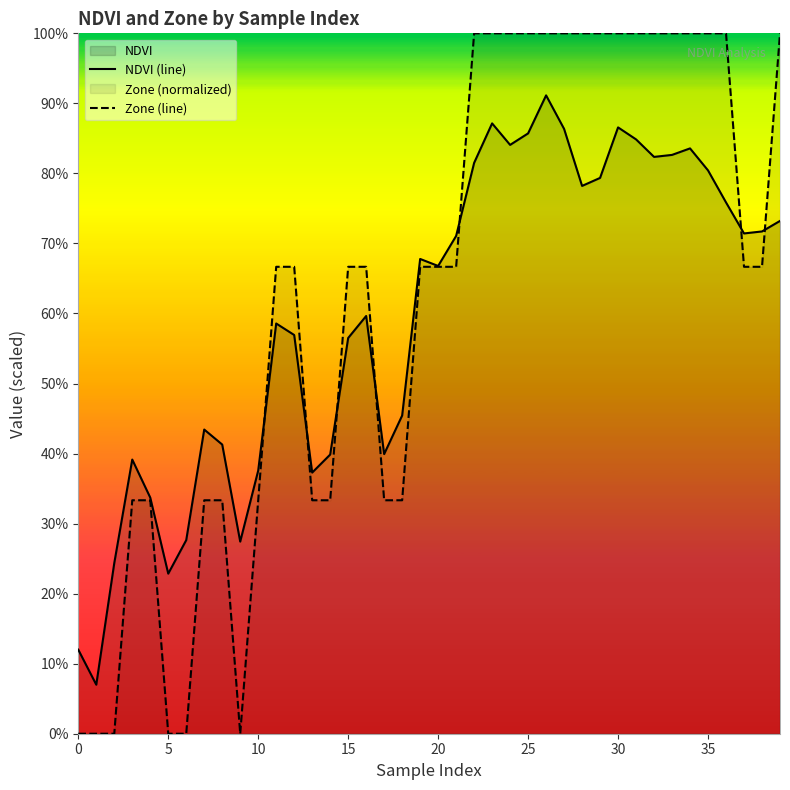

How many data points in Zone (line) are above 0?

34